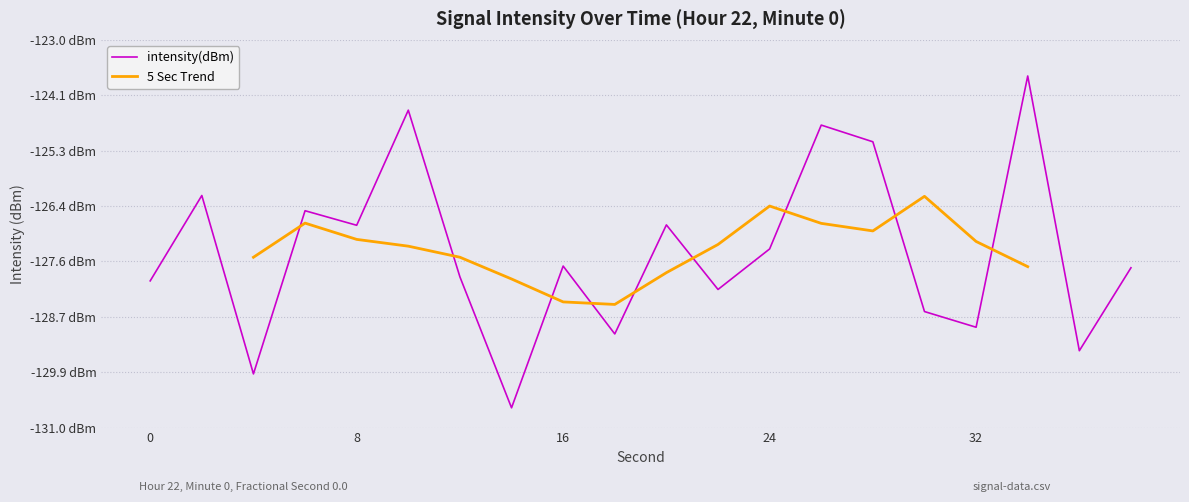

What is the average value?

-127.4